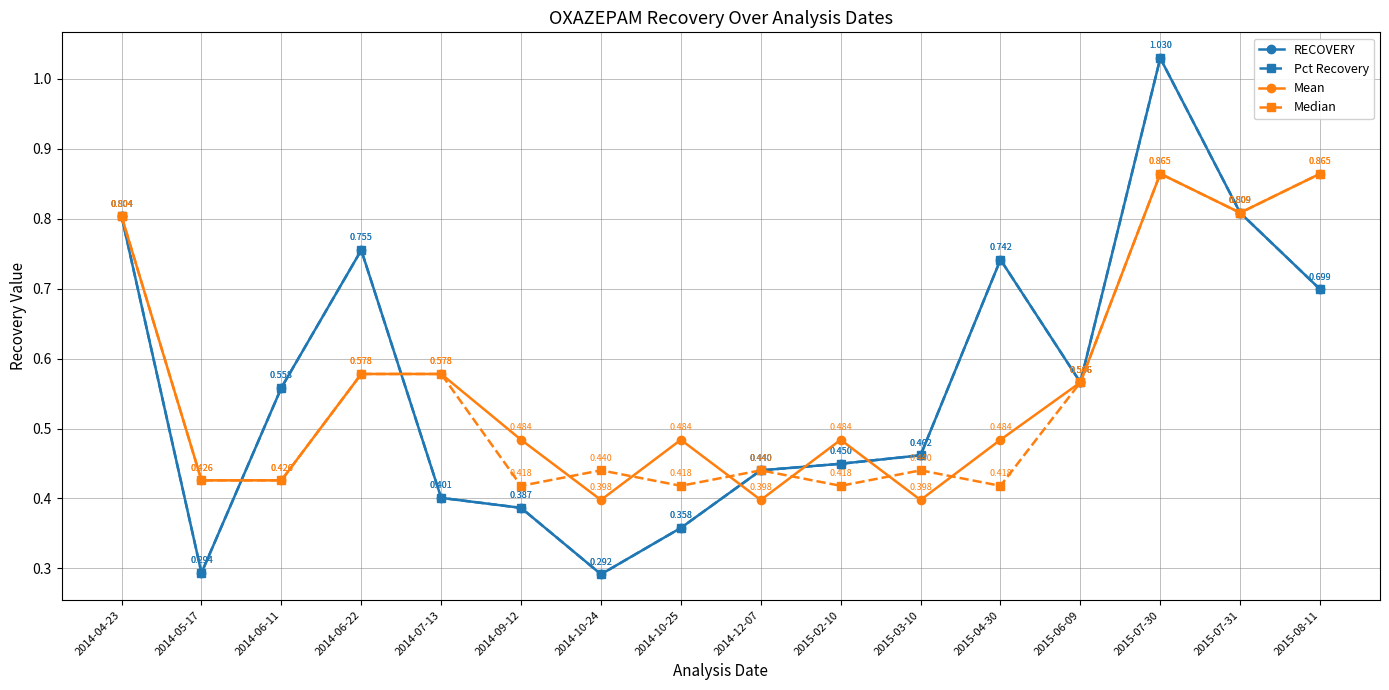

Is the value of RECOVERY at 2014-12-07 greater than the value of Mean at 2014-10-25?

No